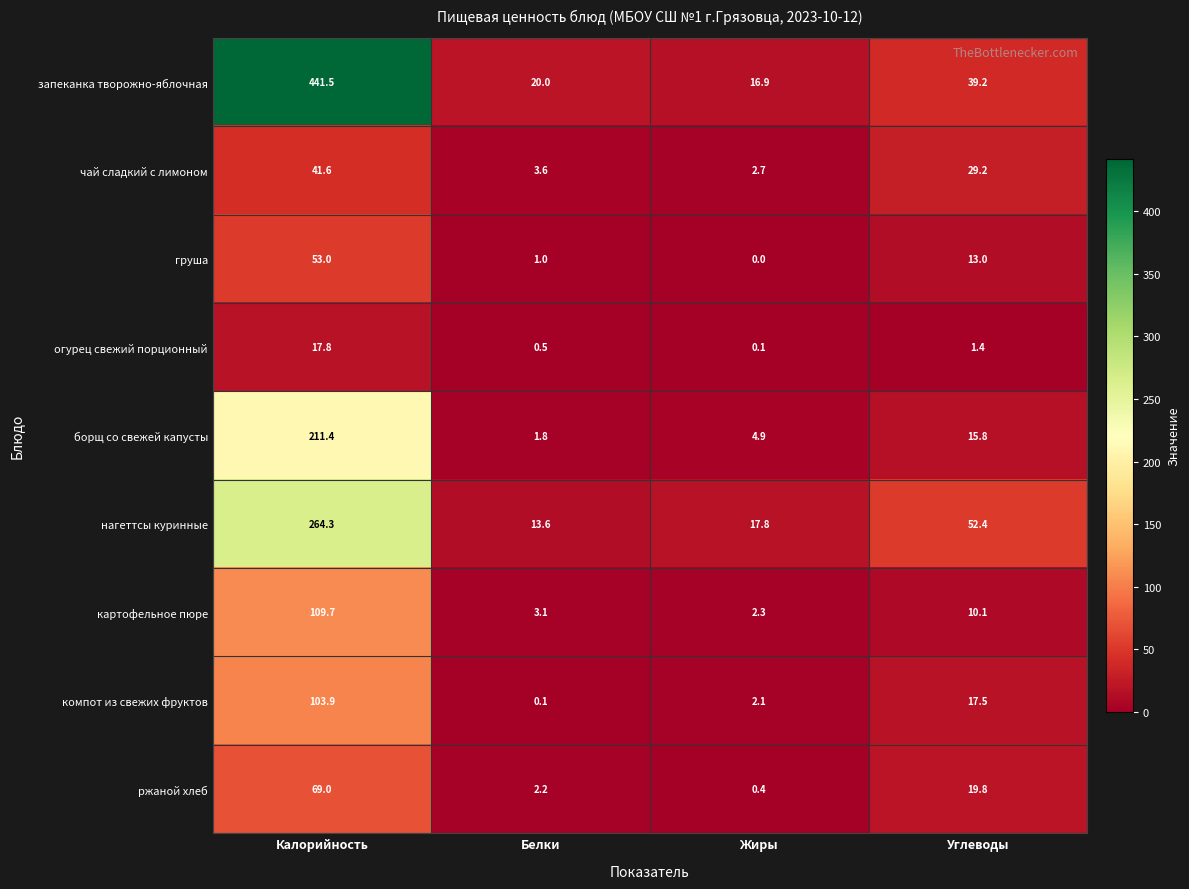

What is the lowest value of the картофельное пюре series?

2.3